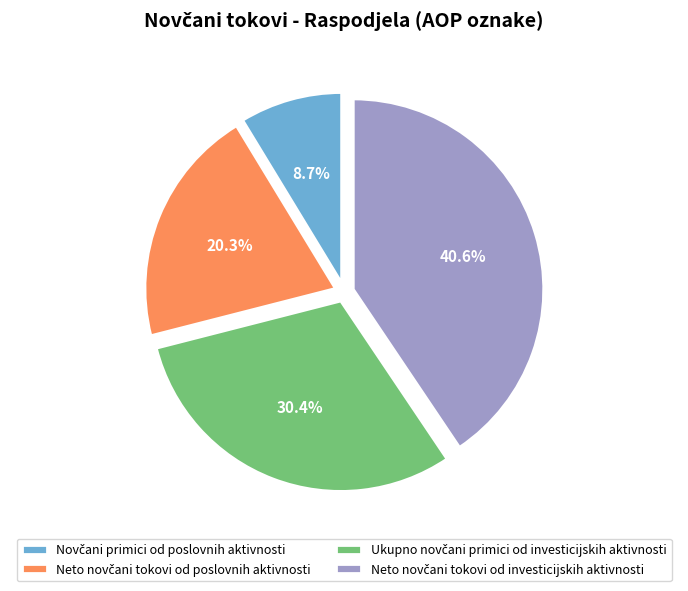

How many slices are in this pie chart?

4